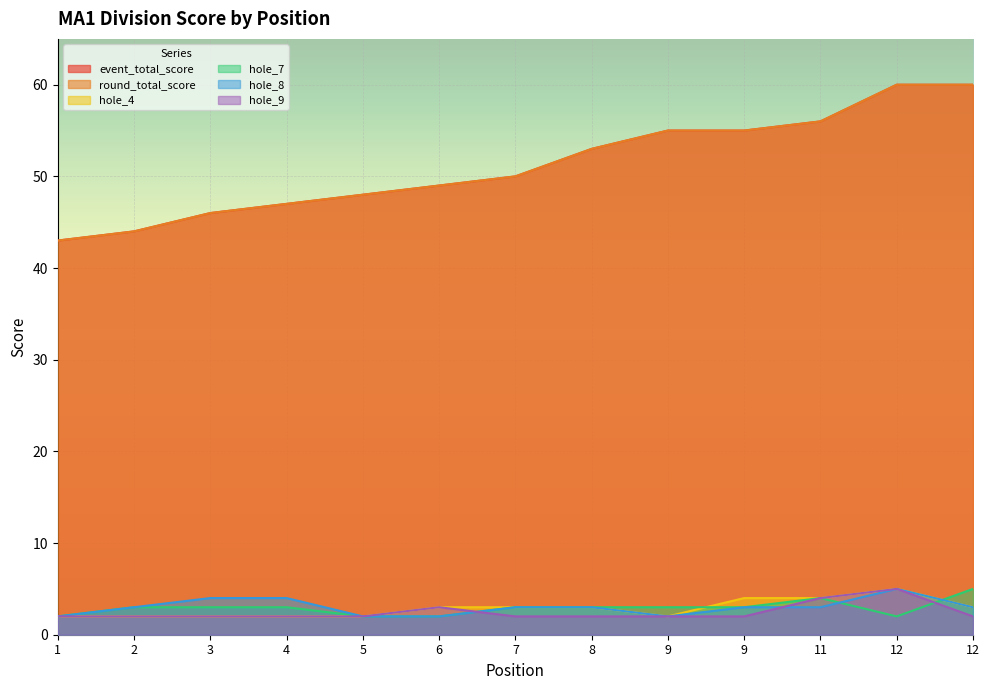

True or false: hole_8 and event_total_score intersect in this chart.

False